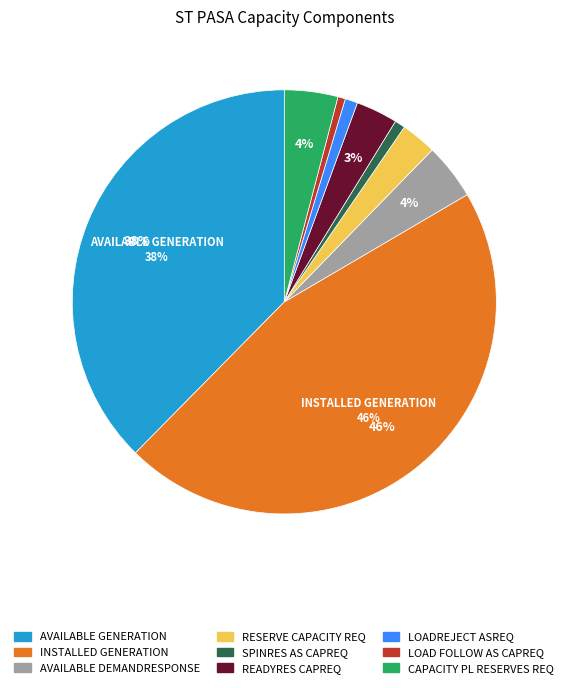

To the nearest percent, what percentage of the pie is SPINRES AS CAPREQ?

1%